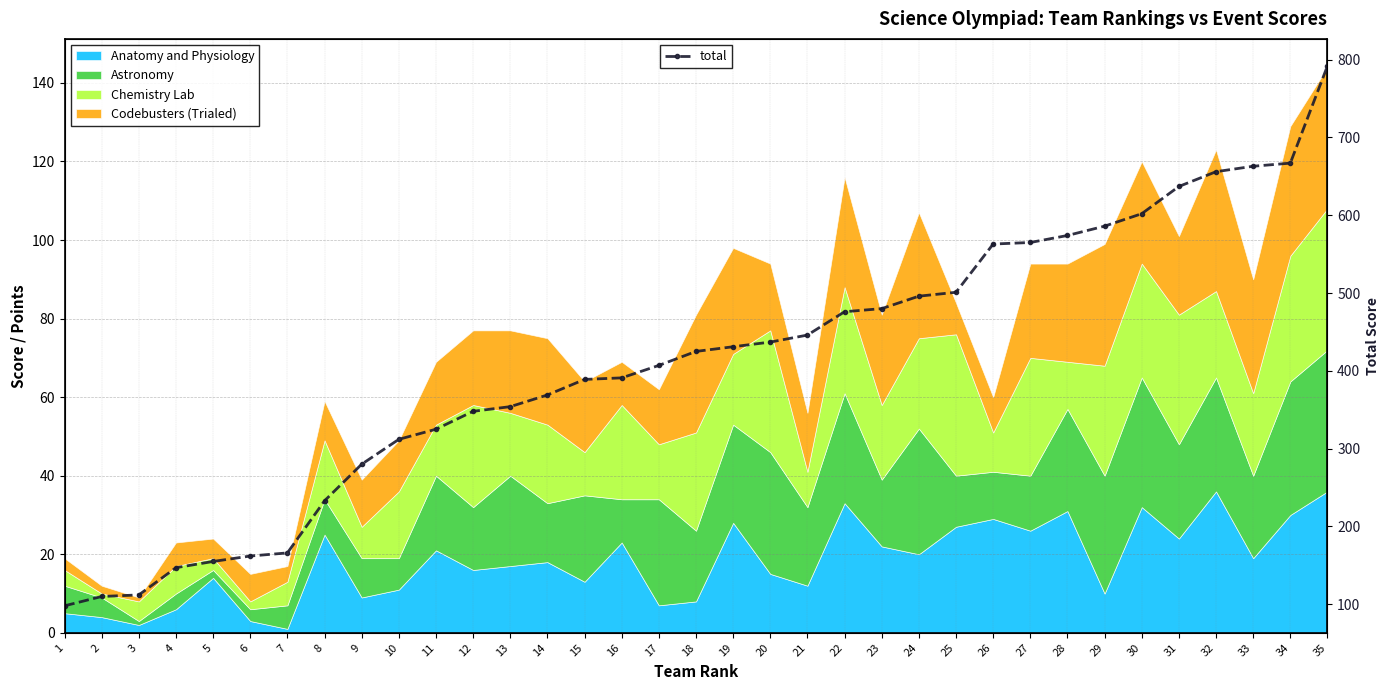

What is the minimum value for total?

98